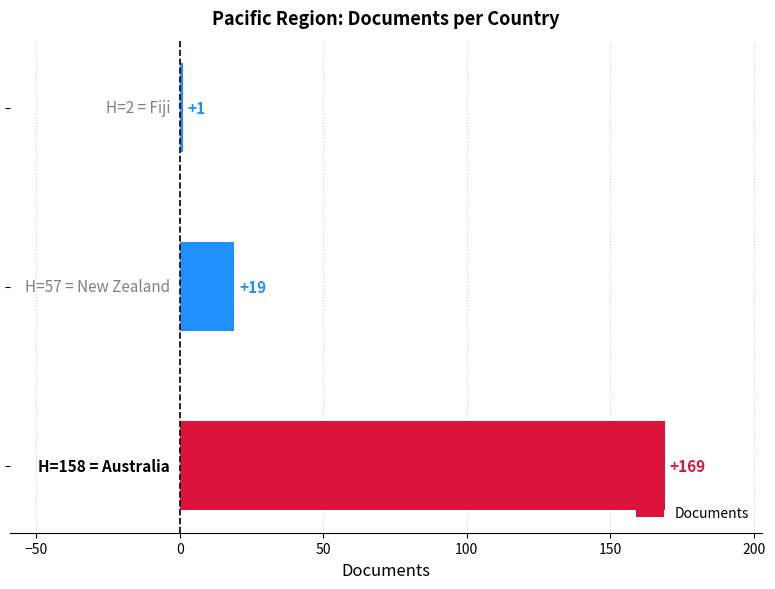

What is the difference between the maximum and minimum values?

168